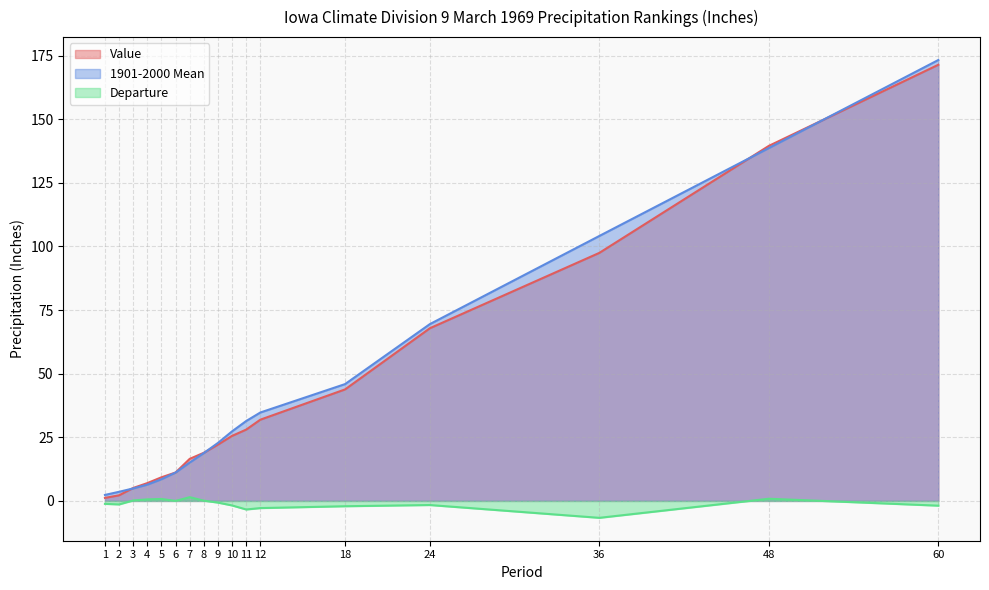

How many categories are shown in the chart?

17